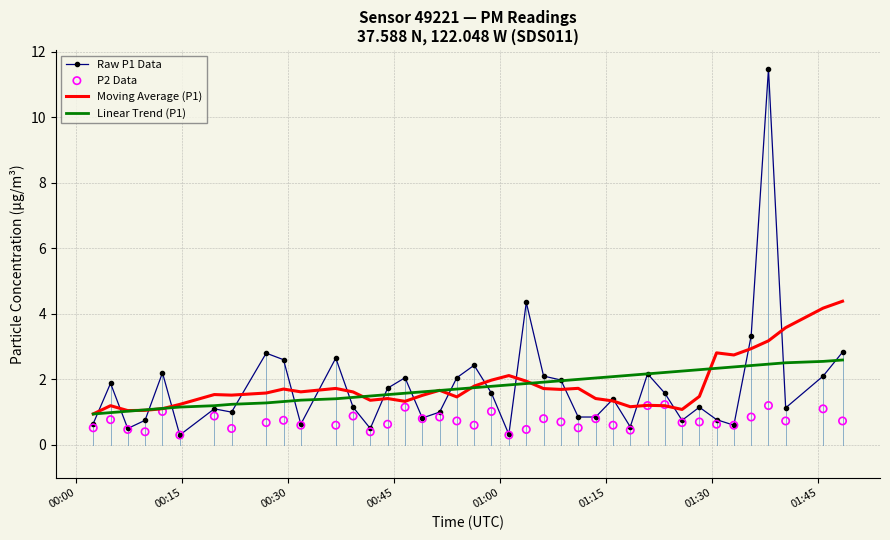

What are all the series names shown in the legend?

Raw P1 Data, Moving Average (P1), Linear Trend (P1), P2 Data